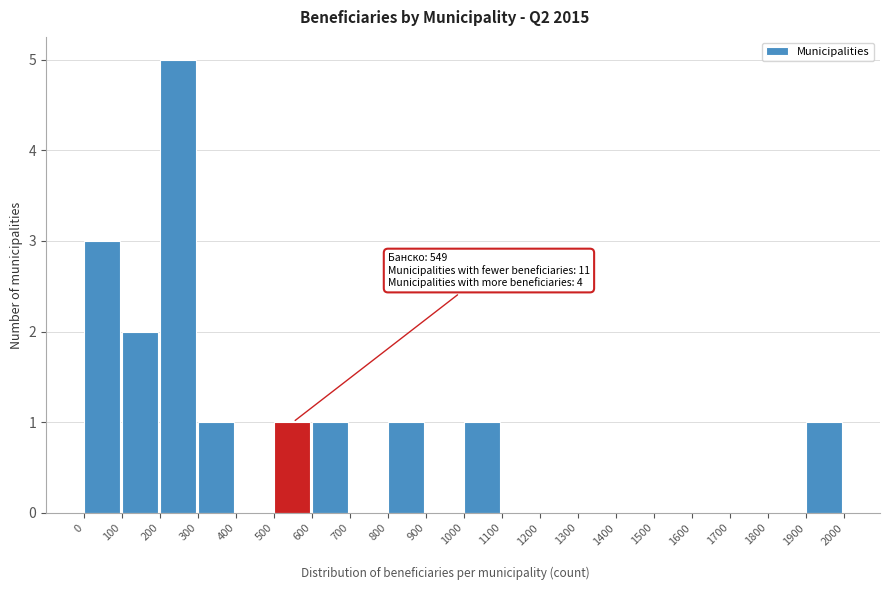

Which range on the x-axis has the tallest bar?

200 to 300